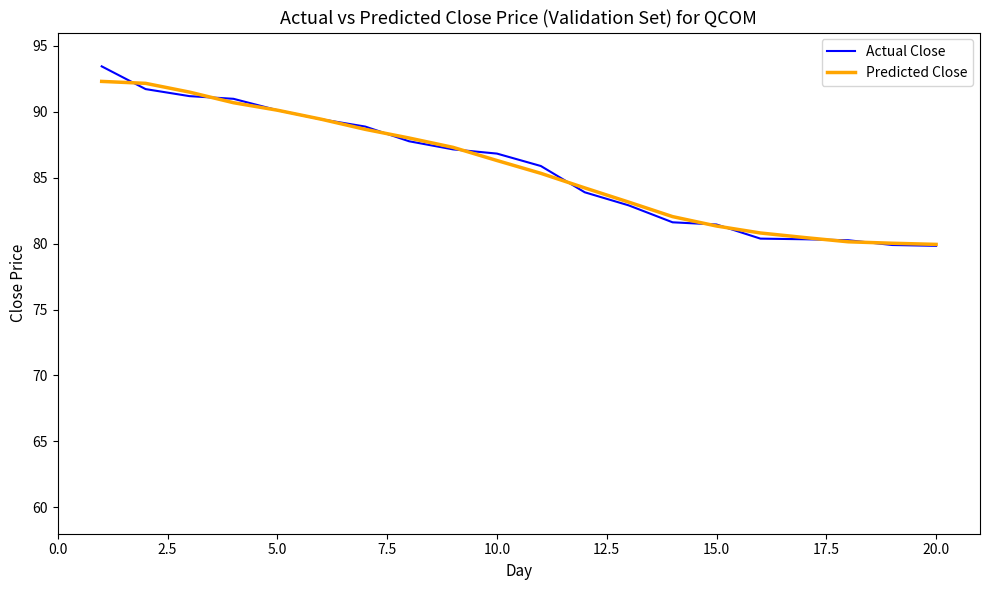

What is the lowest value of the Actual Close series?

79.8